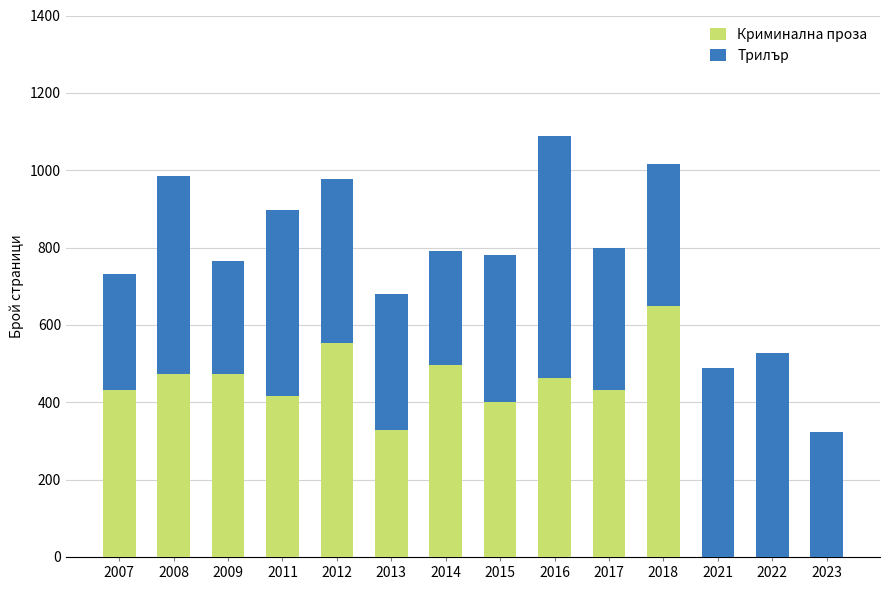

What is the sum of all Криминална проза values?

5112